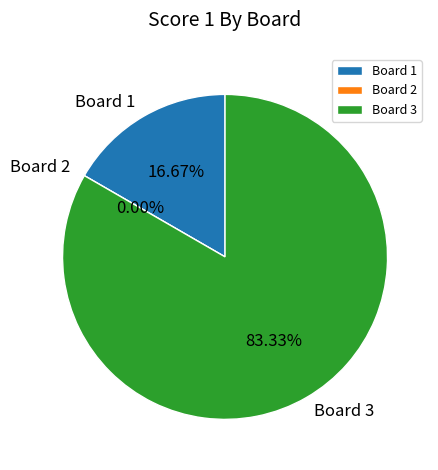

To the nearest percent, what is the difference between the largest and smallest slice percentages?

83%